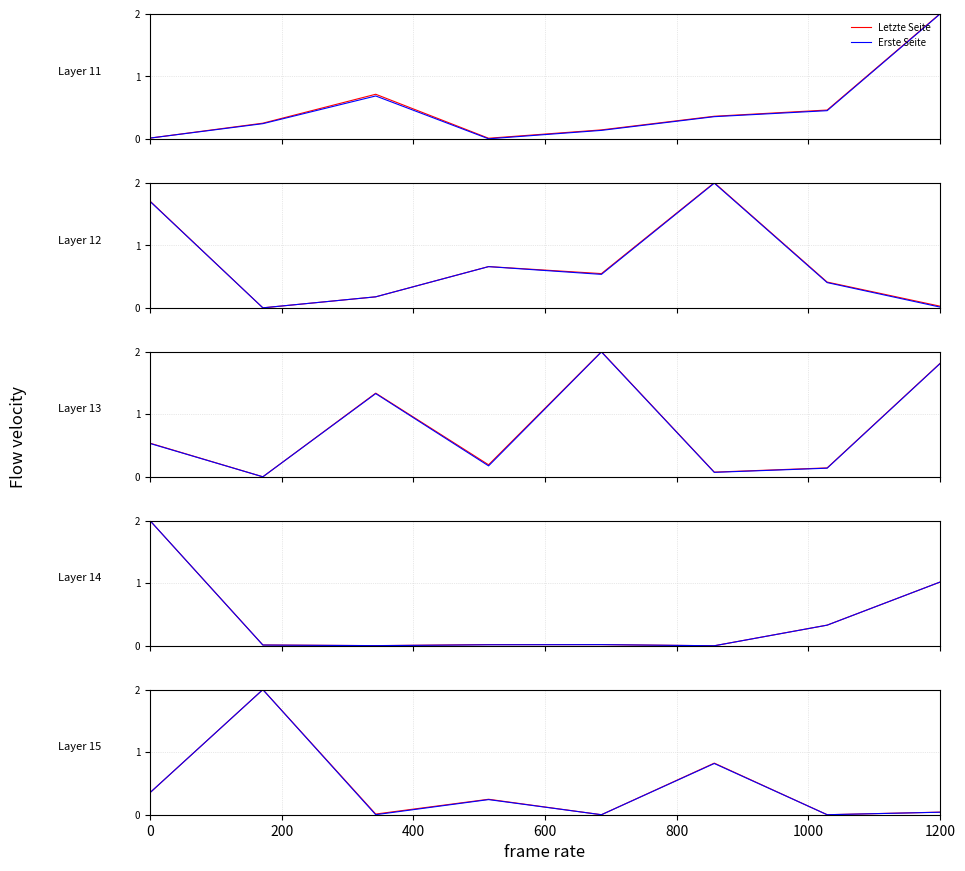

What is the sum of the Erste Seite values at 200 and 400?

2.0